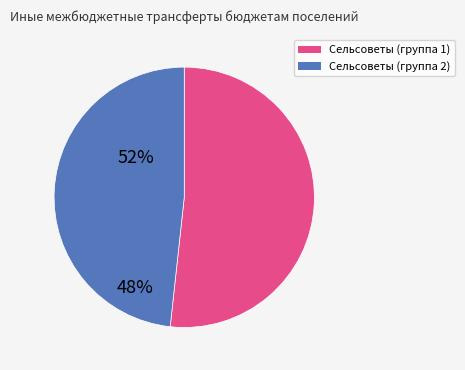

Is there a majority slice in this chart?

Yes